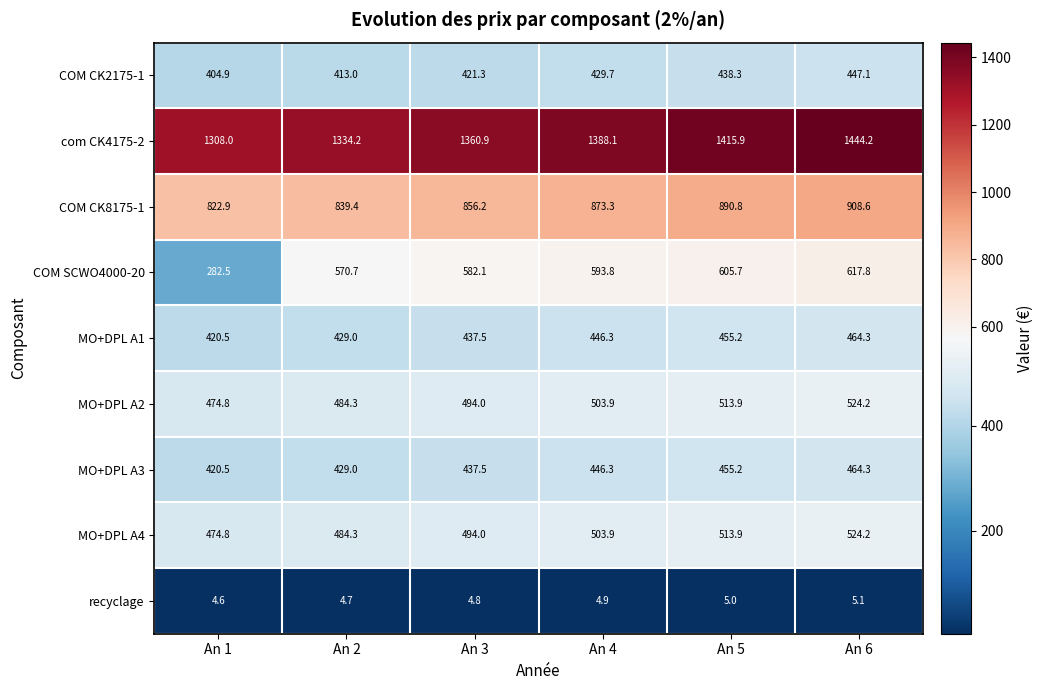

Where does the COM CK8175-1 series first go above 873?

An 4